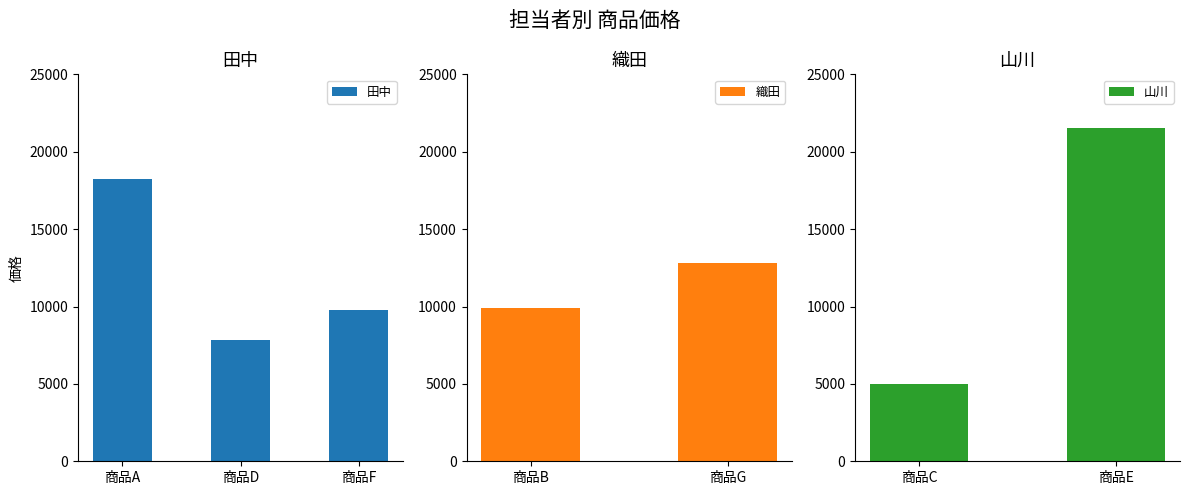

How many bars are there in total?

7